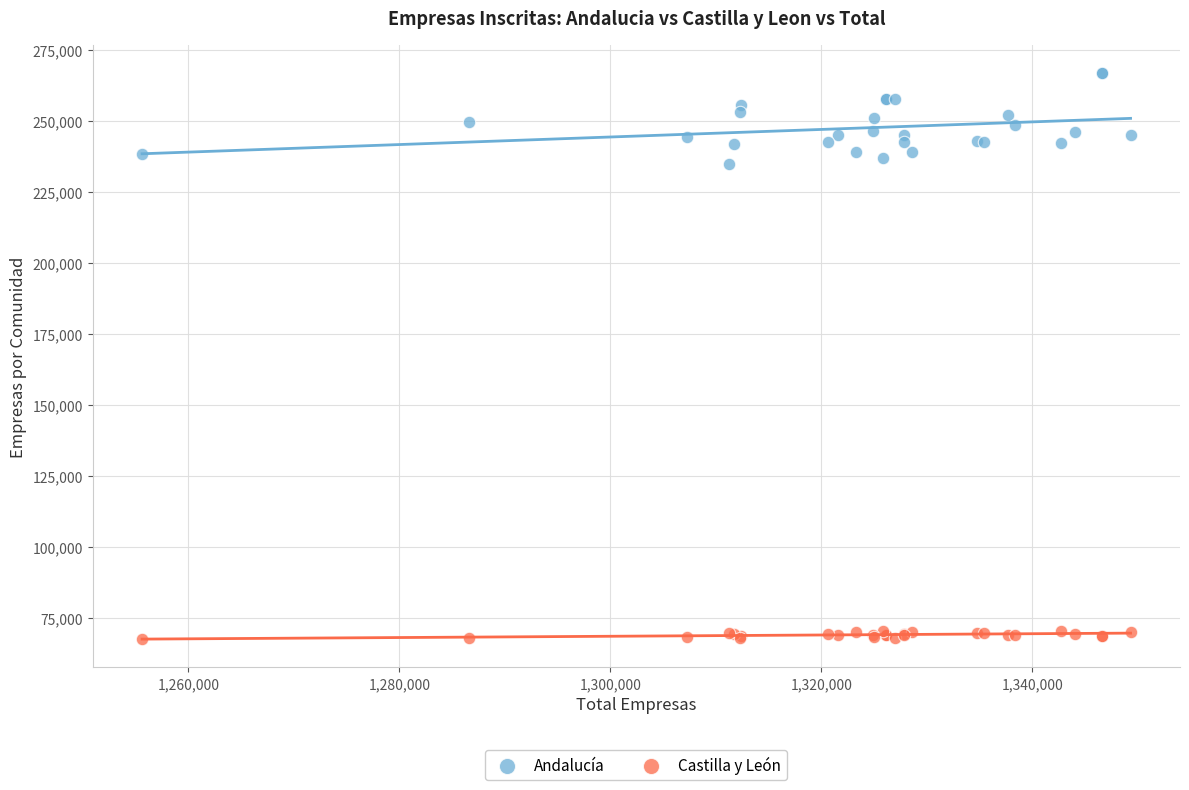

Which series has the widest spread of Y values?

Andalucía